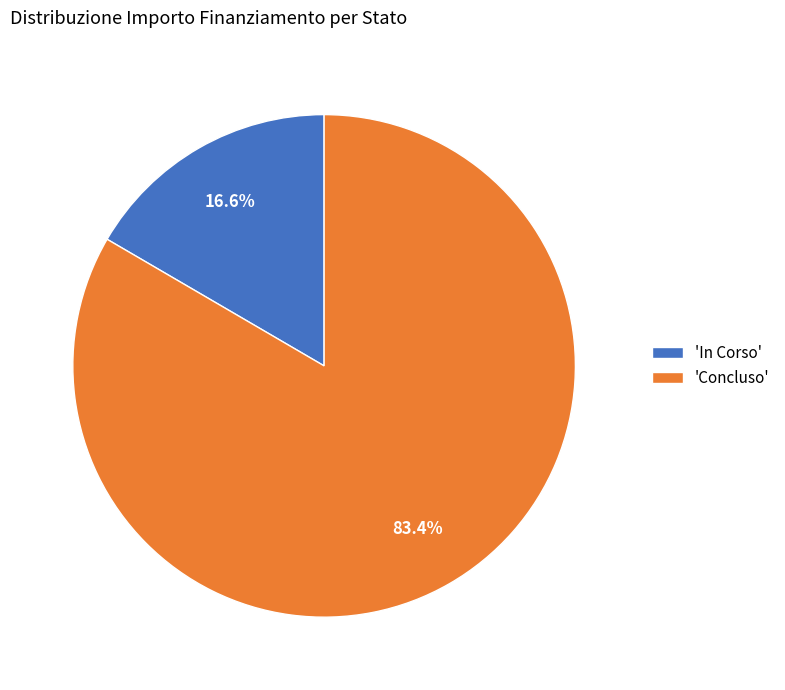

Is the sum of 'Concluso' and 'In Corso' greater than half?

Yes